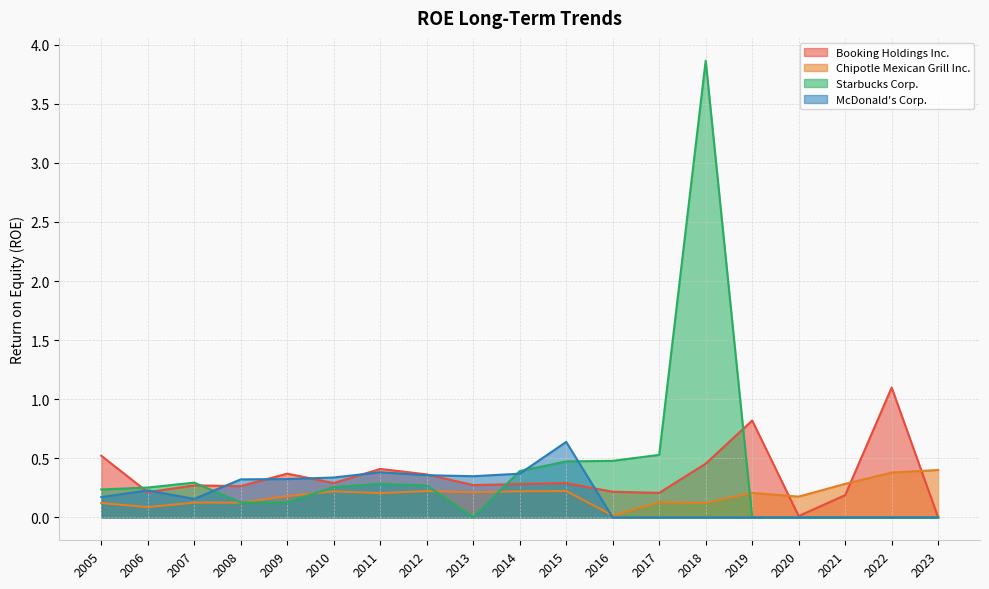

What is the sum of the Chipotle Mexican Grill Inc. values at 2013 and 2006?

0.3